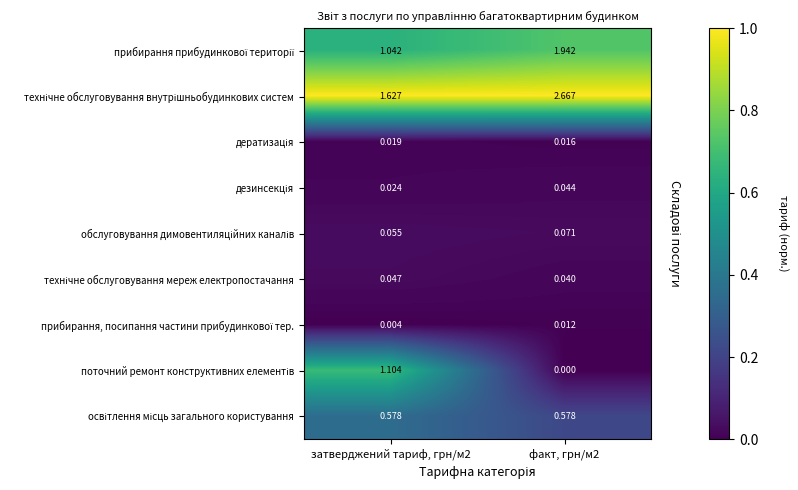

At затверджений тариф, грн/м2, list the series in order from smallest to largest.

прибирання, посипання частини прибудинкової тер., дератизація, дезинсекція, технічне обслуговування мереж електропостачання, обслуговування димовентиляційних каналів, освітлення місць загального користування, прибирання прибудинкової території, поточний ремонт конструктивних елементів, технічне обслуговування внутрішньобудинкових систем